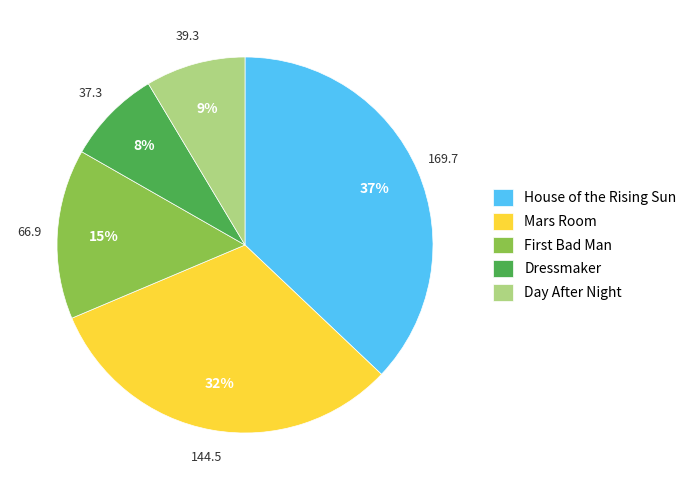

To the nearest percent, what is the average slice percentage?

20%